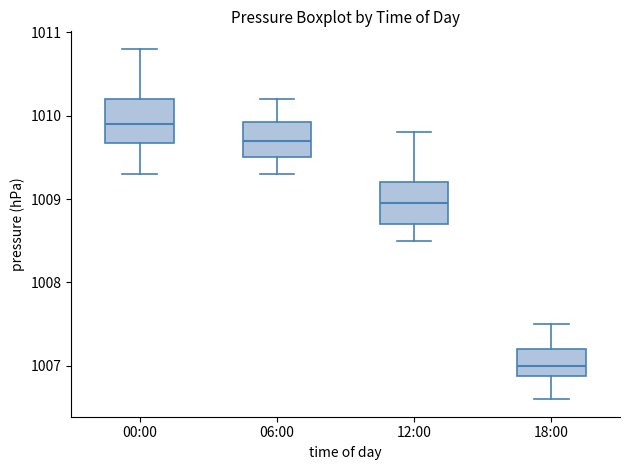

Reading left to right, transcribe this box plot: for each box, give where its median line is, the range the box spans, and where its two whiskers end, as read against the y-axis. The values are not printed on the chart, so give them approximately, as read against the axis.

00:00: median 1009.9, box 1009.7 to 1010.2, whiskers 1009.3 to 1010.8
06:00: median 1009.7, box 1009.5 to 1009.9, whiskers 1009.3 to 1010.2
12:00: median 1009.0, box 1008.7 to 1009.2, whiskers 1008.5 to 1009.8
18:00: median 1007.0, box 1006.9 to 1007.2, whiskers 1006.6 to 1007.5